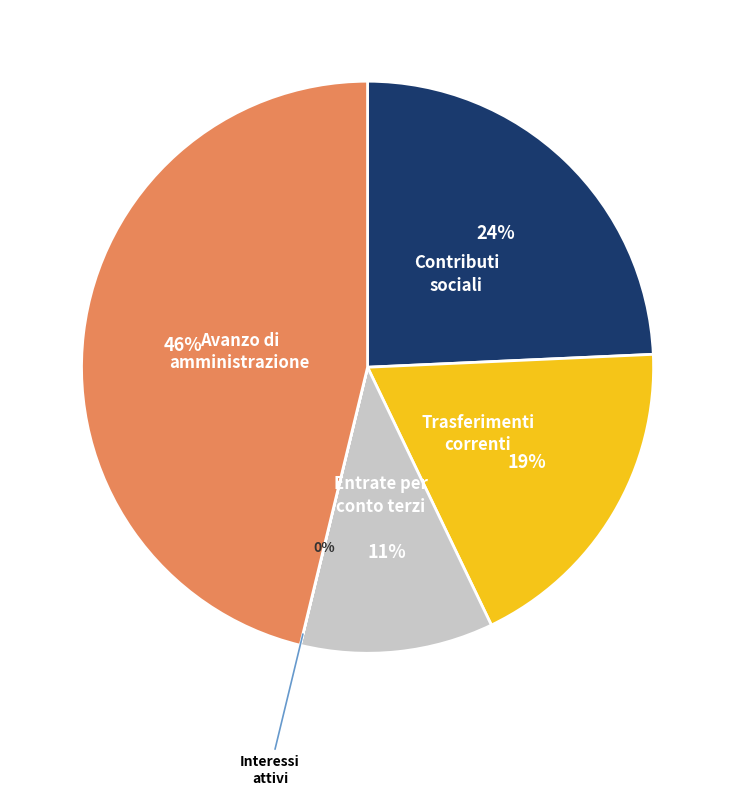

Does any single category account for the majority?

No